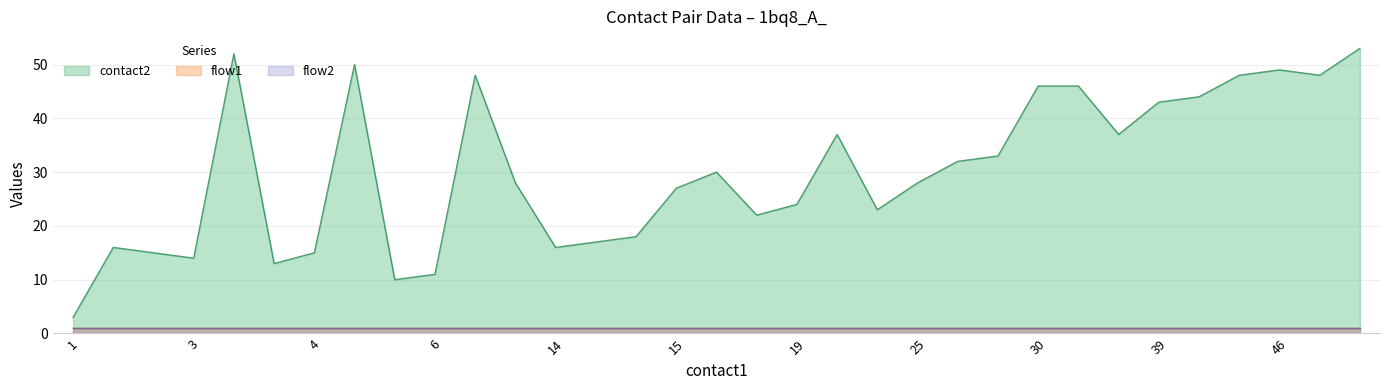

True or false: contact2 has a value of 11 at 6.

True